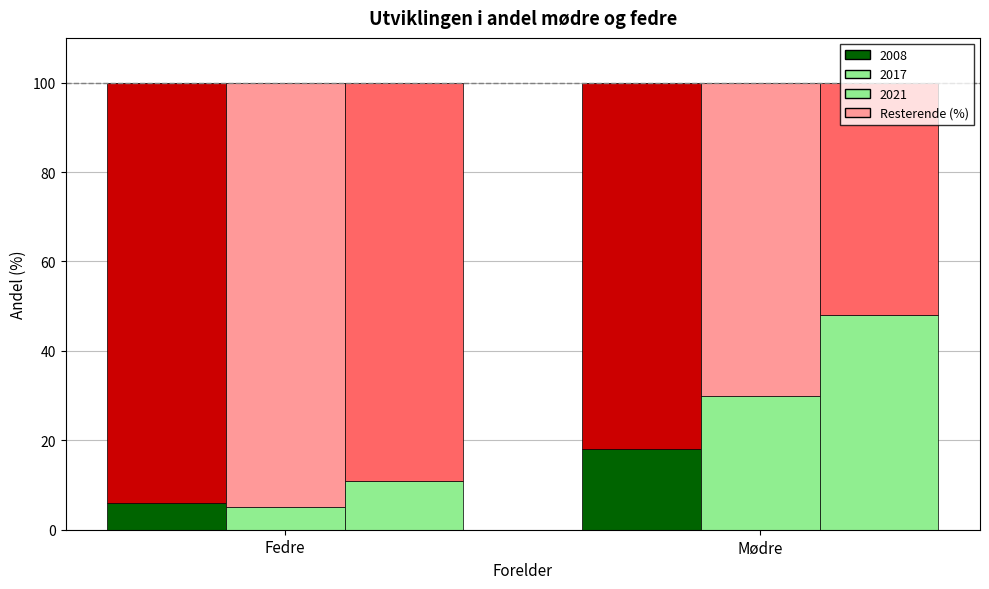

Where is 2008 (bottom) nearest to the value 12?

Fedre